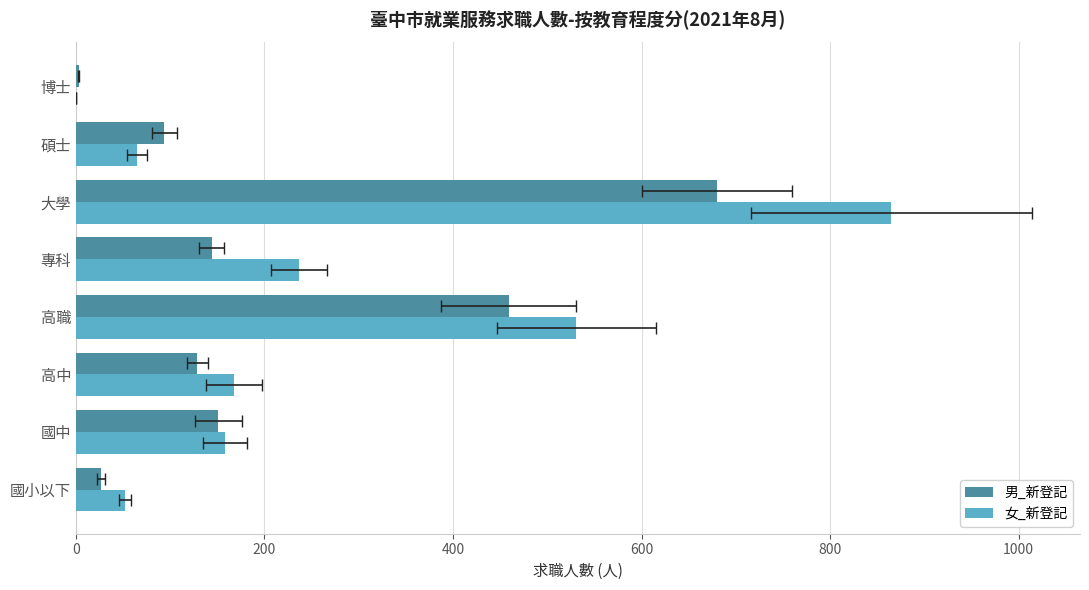

What are all the series names shown in the legend?

男_新登記, 女_新登記